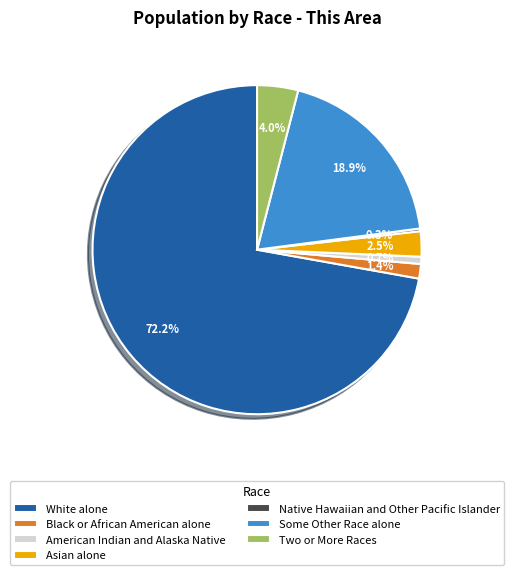

Do Some Other Race alone and Asian alone together represent more than half of the pie?

No